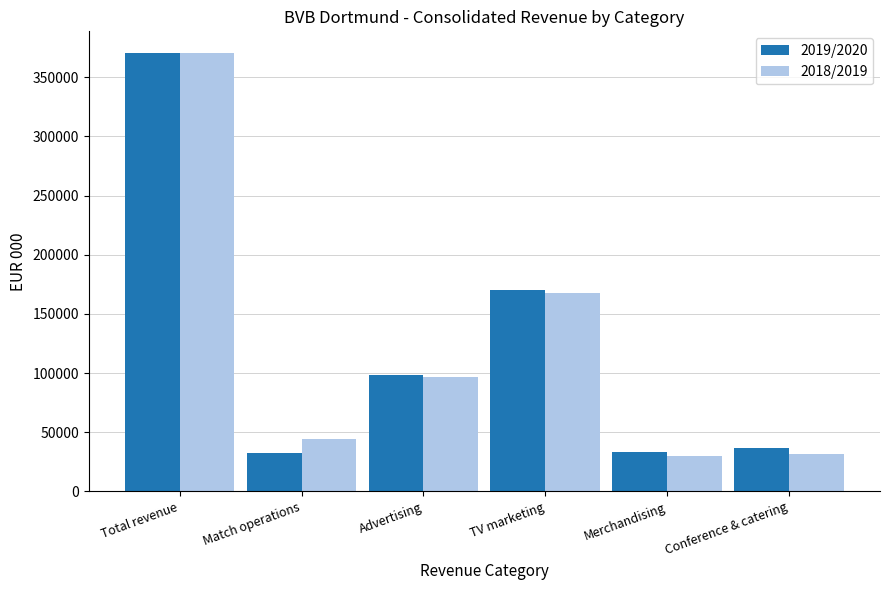

What is the total value across all series at Advertising?

194818